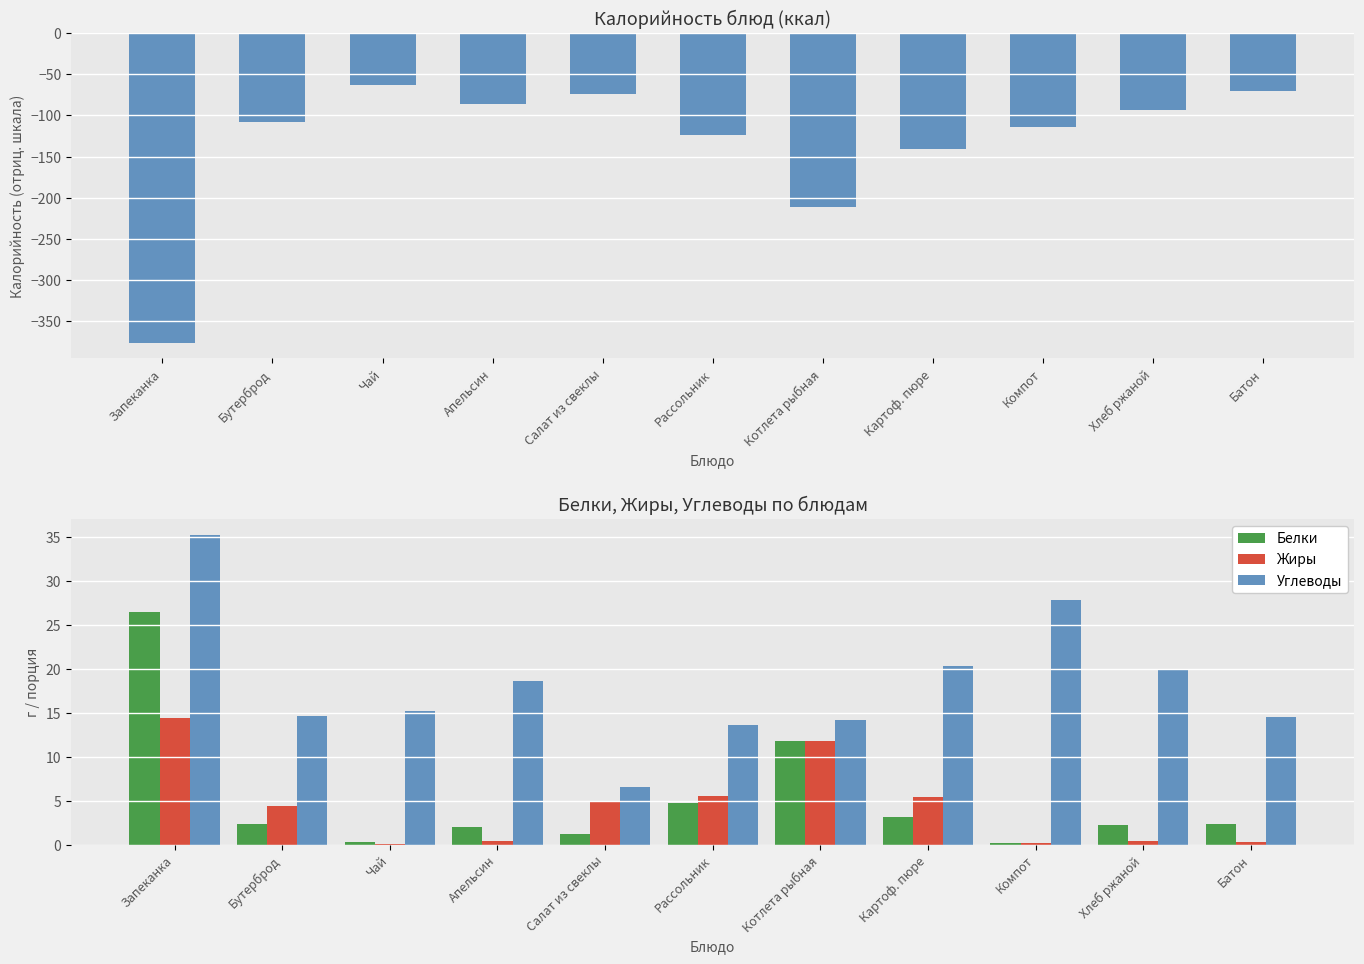

Are the bars horizontal?

No